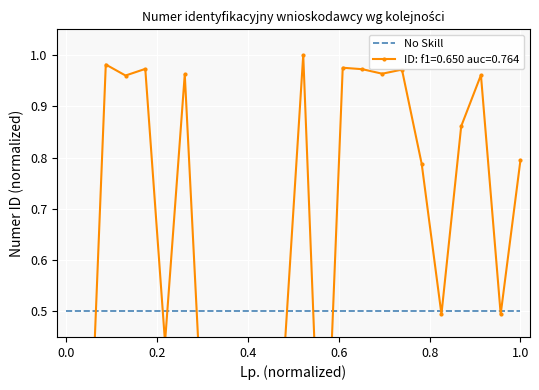

How many points are higher than both their immediate neighbors (excluding endpoints)?

7